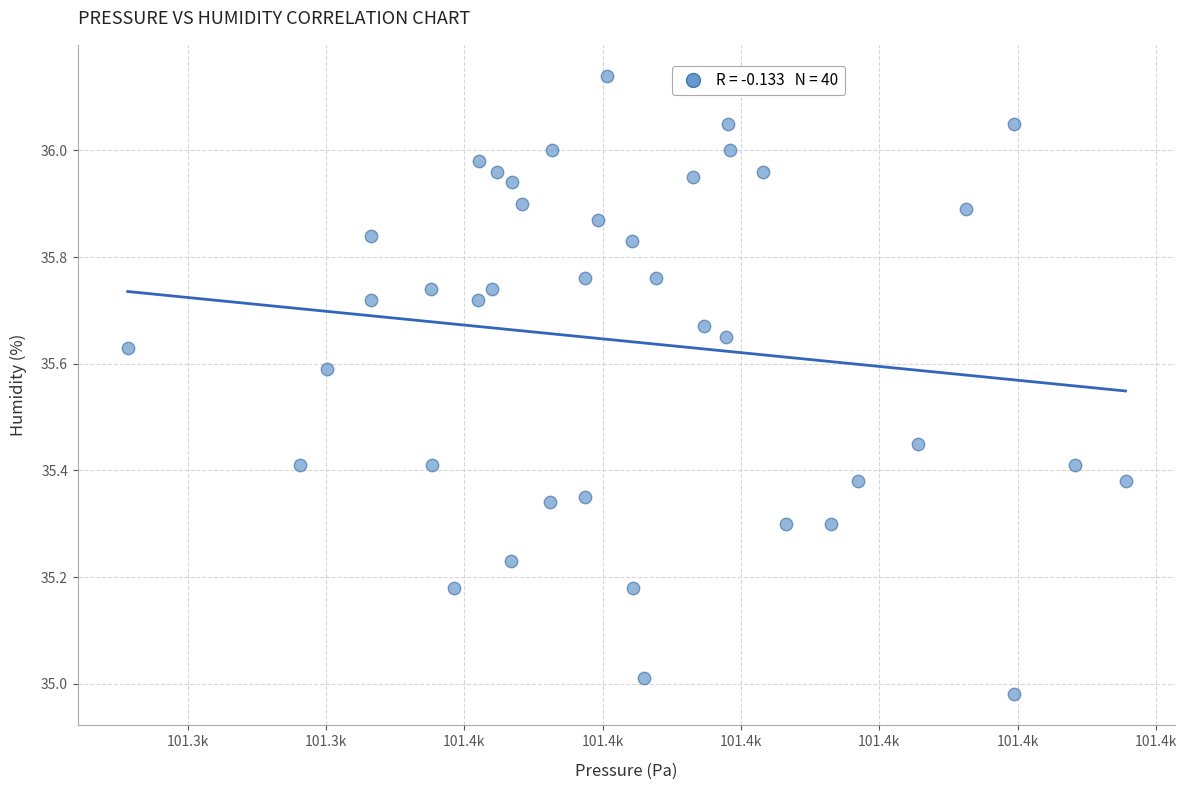

What is the range of X values (max minus min)?

72.1